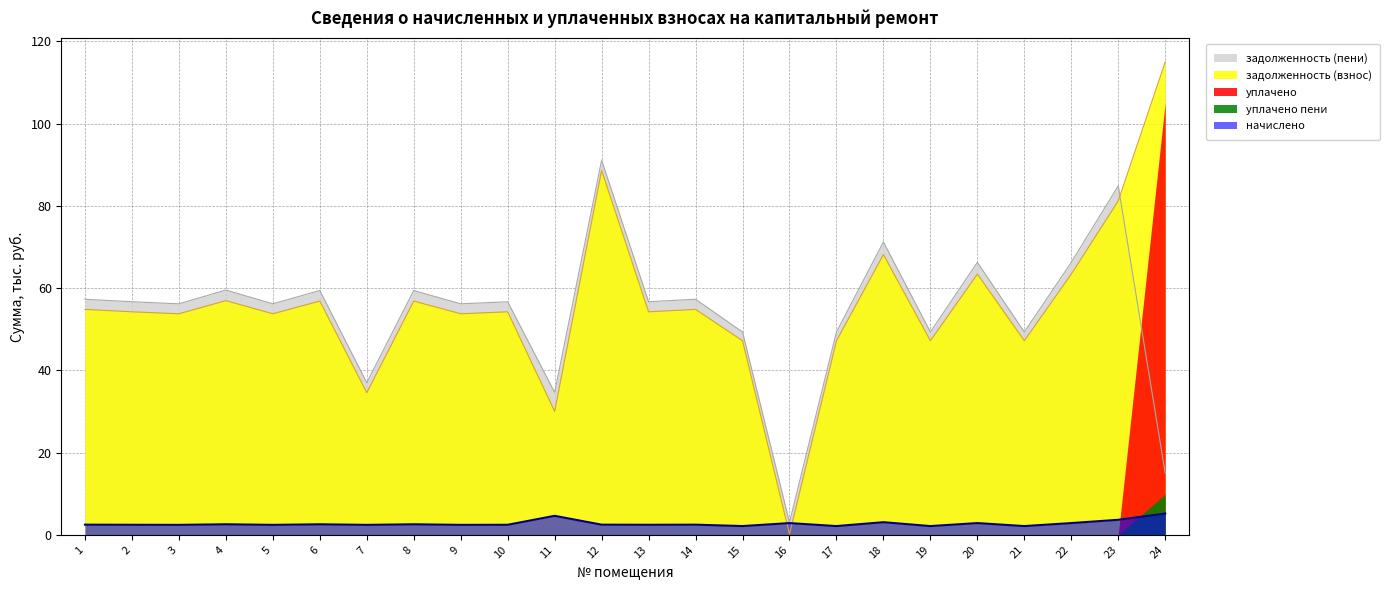

How many data points in задолженность (взнос) are less than 54?

10